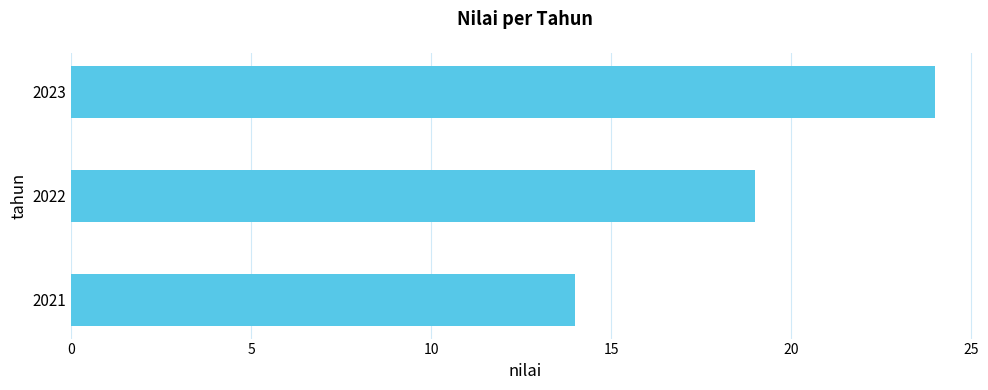

What is the difference between the maximum and minimum values?

10